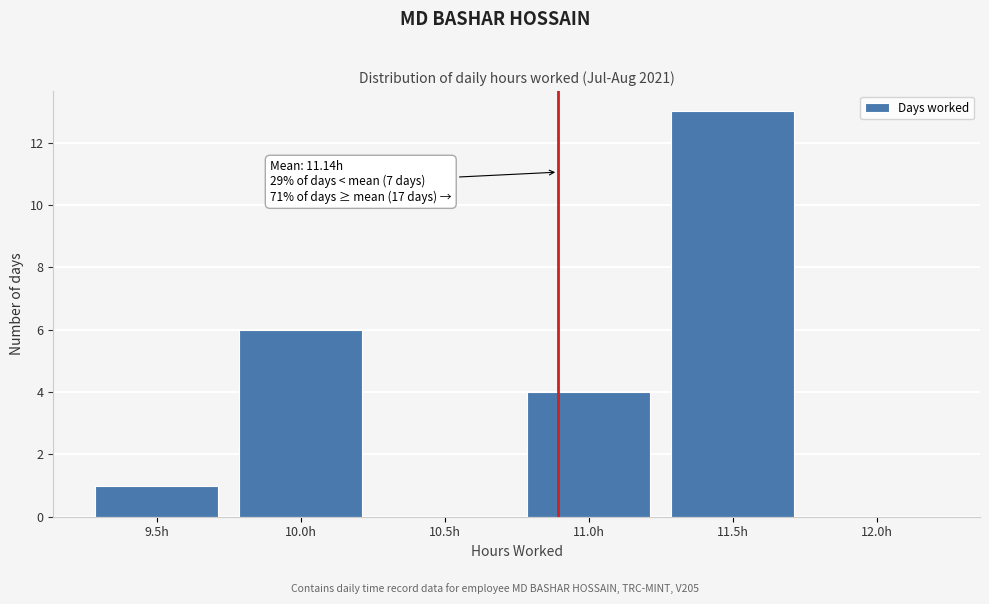

Reading left to right, what are all the values shown in this chart?

9.5h=1	10.0h=6	10.5h=0	11.0h=4	11.5h=13	12.0h=0